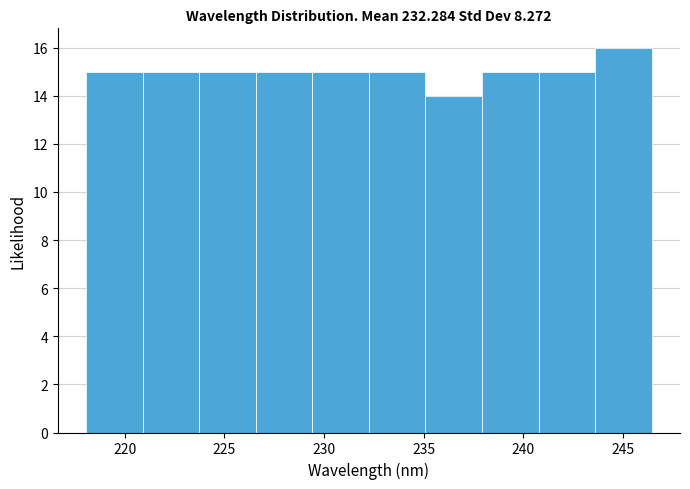

Reading left to right, list every bar in this chart as the range it spans on the x-axis followed by its height. Neither the bar edges nor the heights are printed on the chart, so give them approximately, as read against the axes.

218.0 to 221.0: 15
221.0 to 223.5: 15
223.5 to 226.5: 15
226.5 to 229.5: 15
229.5 to 232.5: 15
232.5 to 235.0: 15
235.0 to 238.0: 14
238.0 to 241.0: 15
241.0 to 243.5: 15
243.5 to 246.5: 16